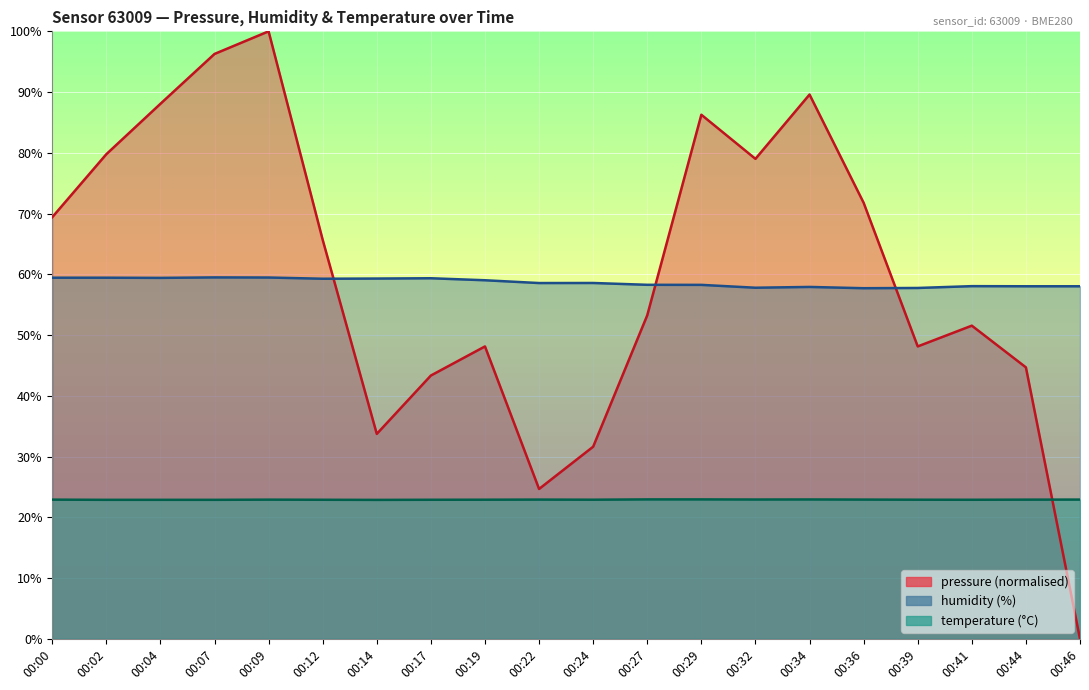

What are all the series names shown in the legend?

pressure, humidity, temperature